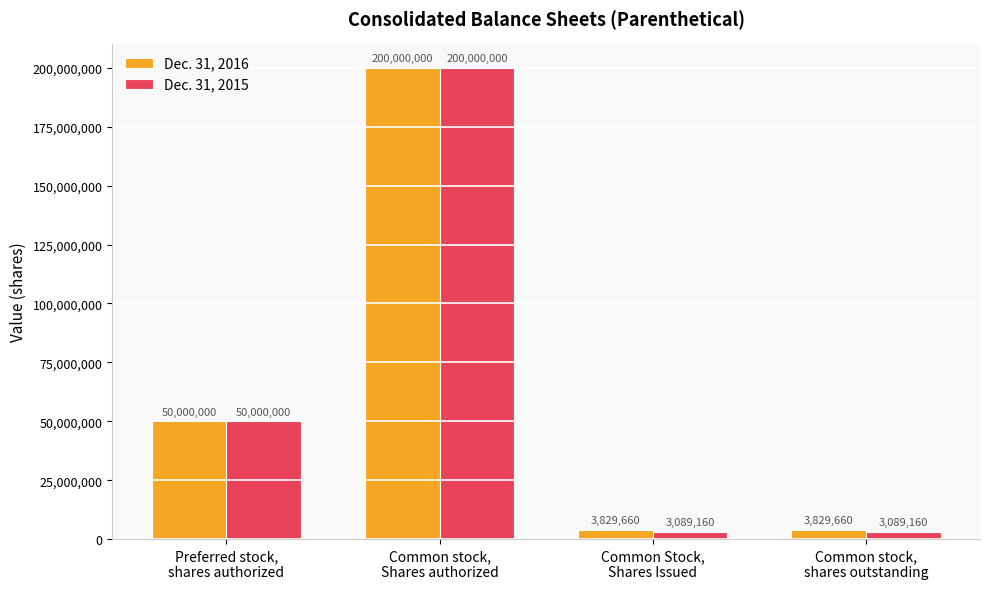

What is the smallest value displayed?

3089160